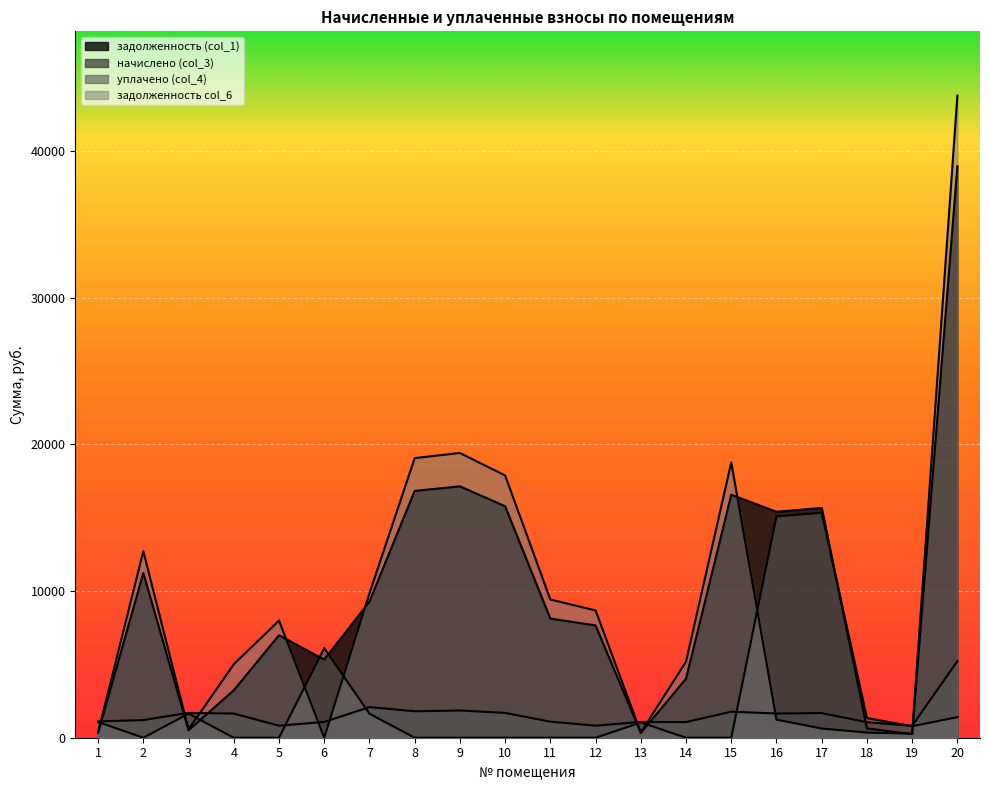

Where is the first local minimum for задолженность col_6?

3